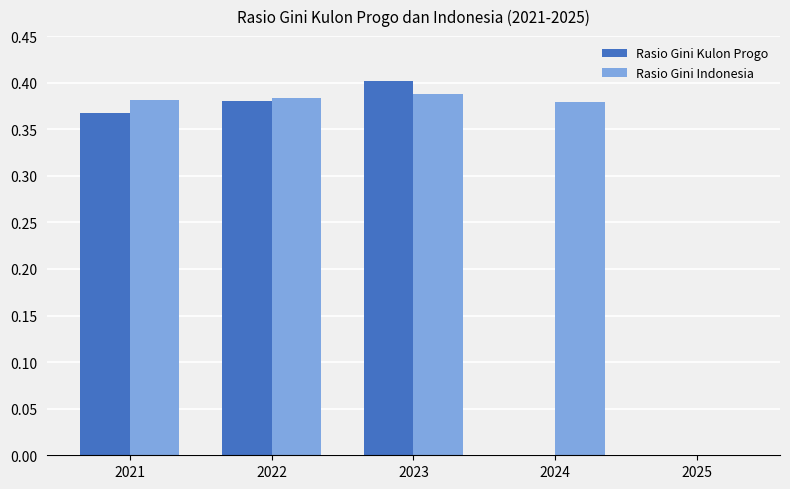

The value of Rasio Gini Indonesia at 2022 is 0.4. True or false?

True